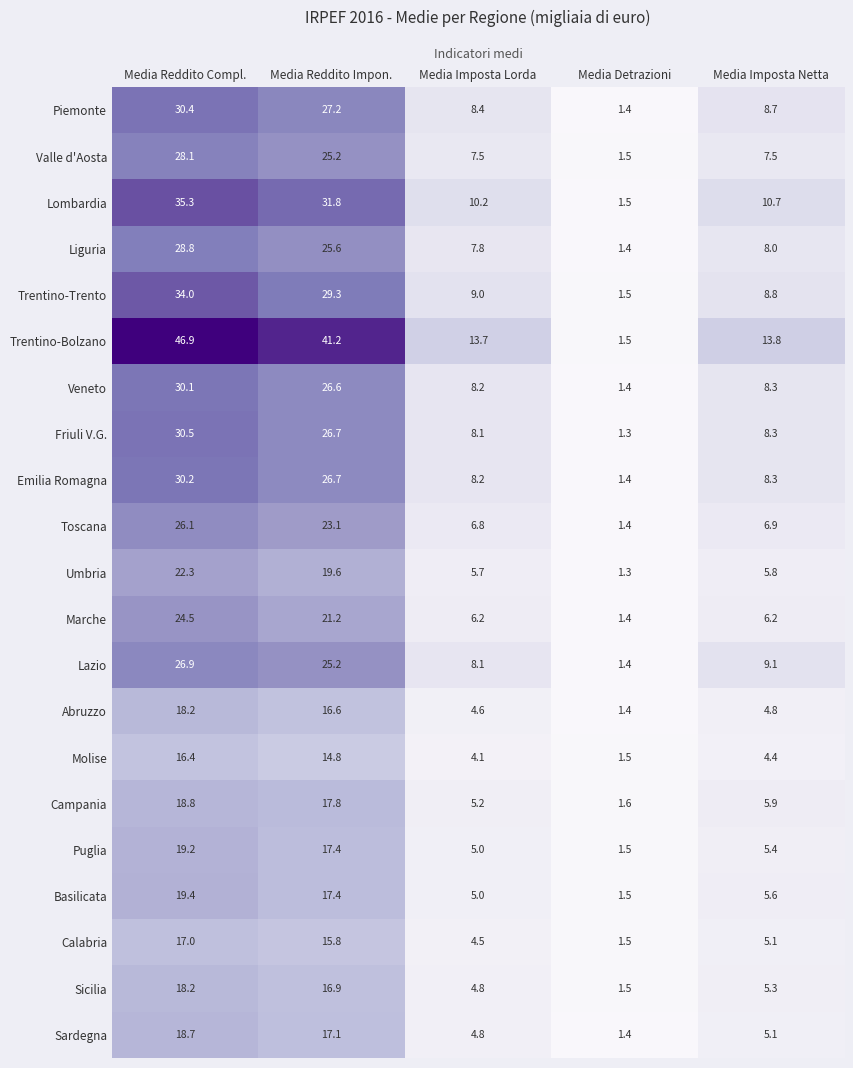

What is the spread (max minus min) of values at Media Imposta Lorda?

9.6